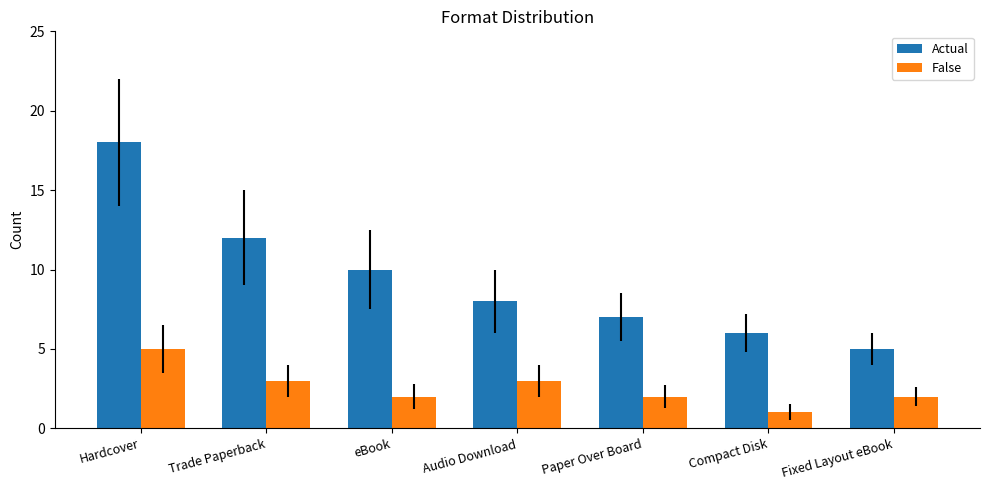

Rank the series by their maximum value, from highest to lowest.

Actual, False